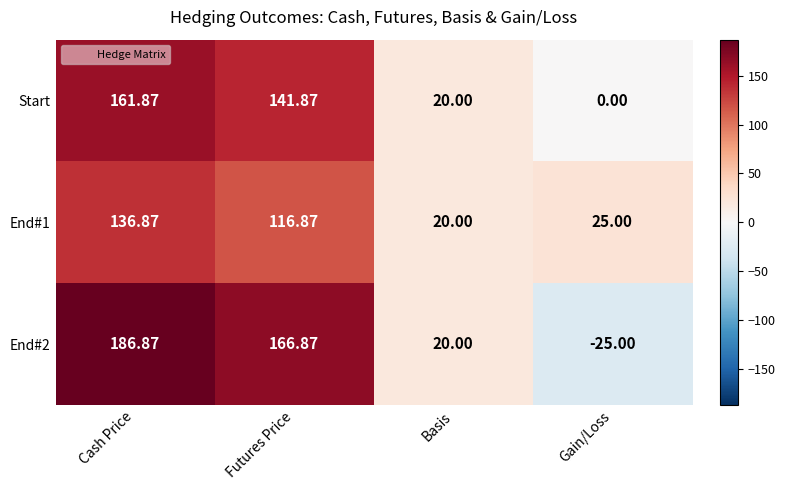

How many values in Start are above zero?

3